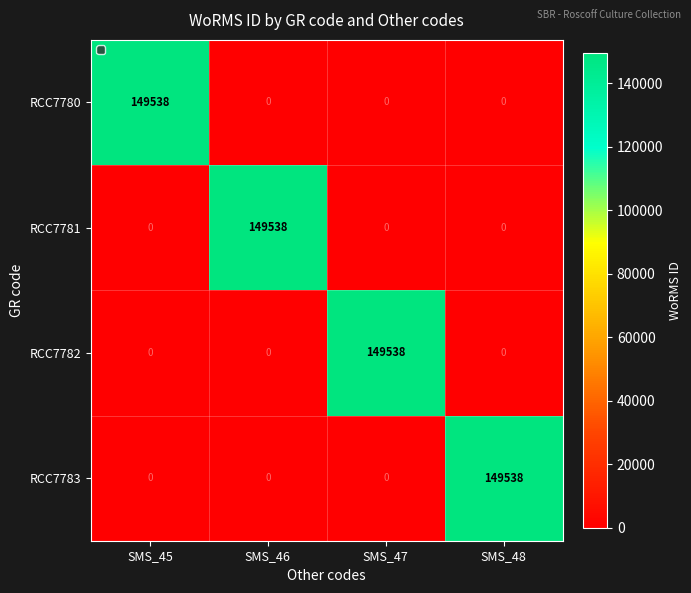

How many RCC7782 values are between 0 and 149538?

4